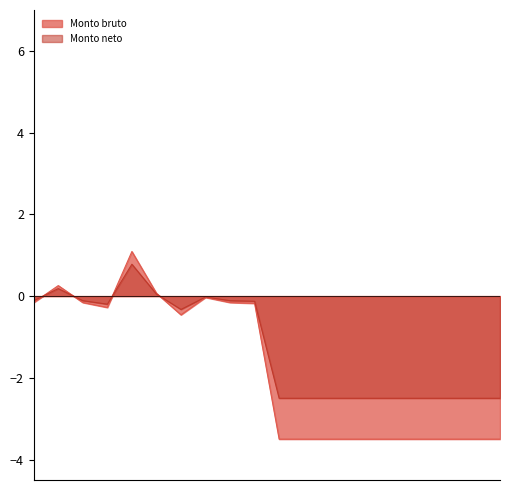

Reading left to right, what are all the values shown in this chart?

Monto bruto: 1=-0.2	2=0.3	3=-0.2	4=-0.3	5=1.1	6=0.1	7=-0.5	8=-0.0	9=-0.2	10=-0.2	11=-3.5	12=-3.5	13=-3.5	14=-3.5	15=-3.5	16=-3.5	17=-3.5	18=-3.5	19=-3.5	20=-3.5
Monto neto: 1=-0.1	2=0.2	3=-0.1	4=-0.2	5=0.8	6=0.0	7=-0.3	8=-0.0	9=-0.1	10=-0.1	11=-2.5	12=-2.5	13=-2.5	14=-2.5	15=-2.5	16=-2.5	17=-2.5	18=-2.5	19=-2.5	20=-2.5